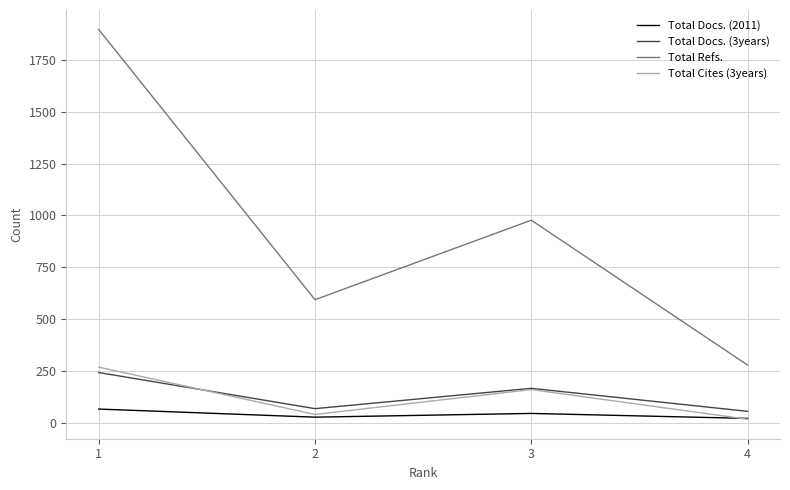

Does the chart display data point markers on the line(s)?

No